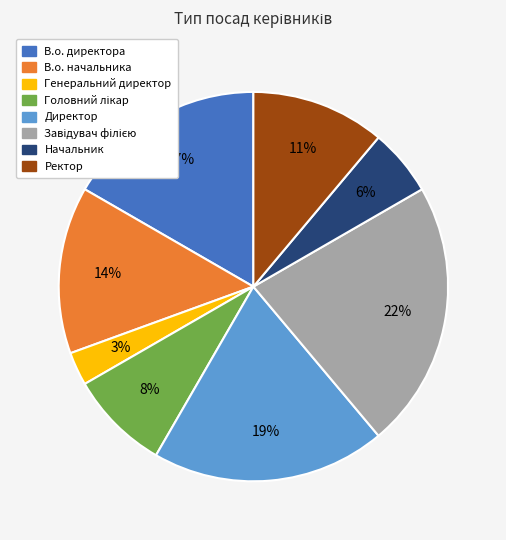

Which has a higher value, В.о. начальника or В.о. директора?

В.о. директора